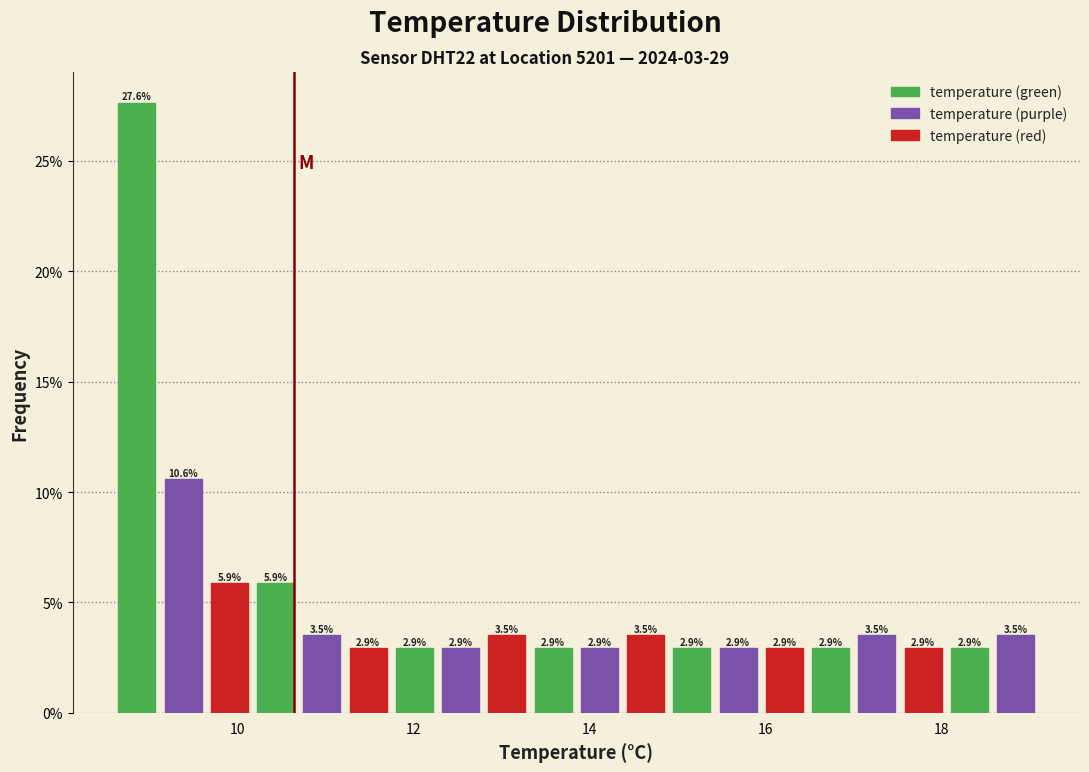

Around what value on the x-axis is the tallest bar? Give the approximate position of its centre, as read against the axis.

8.8